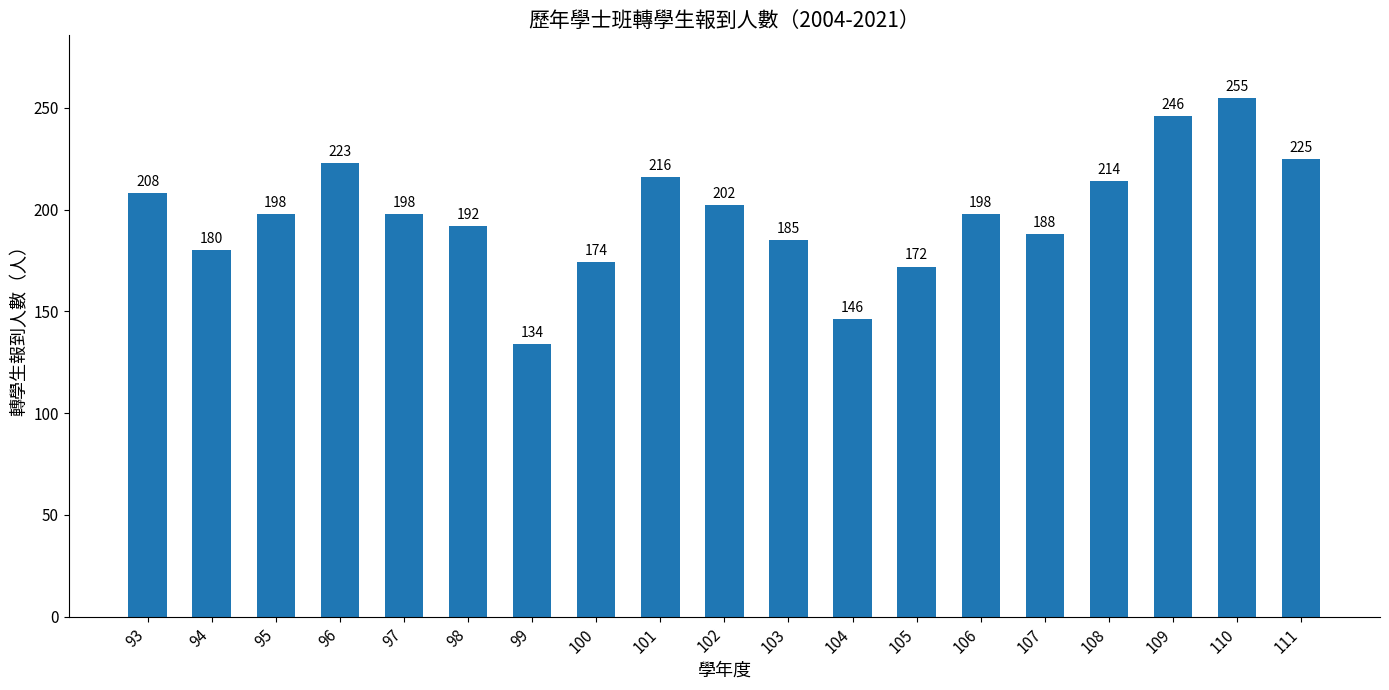

At which label does the data first exceed 198?

93